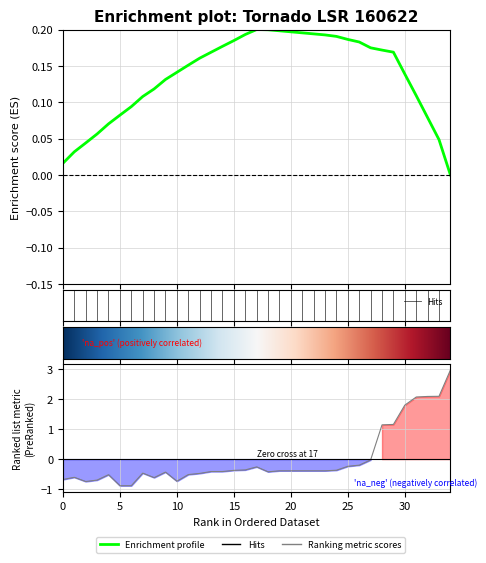

How many data points does each series have?

35